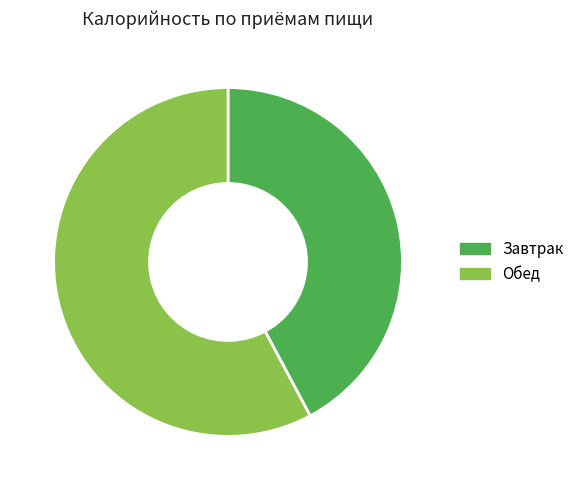

Is Завтрак the majority of the pie?

No